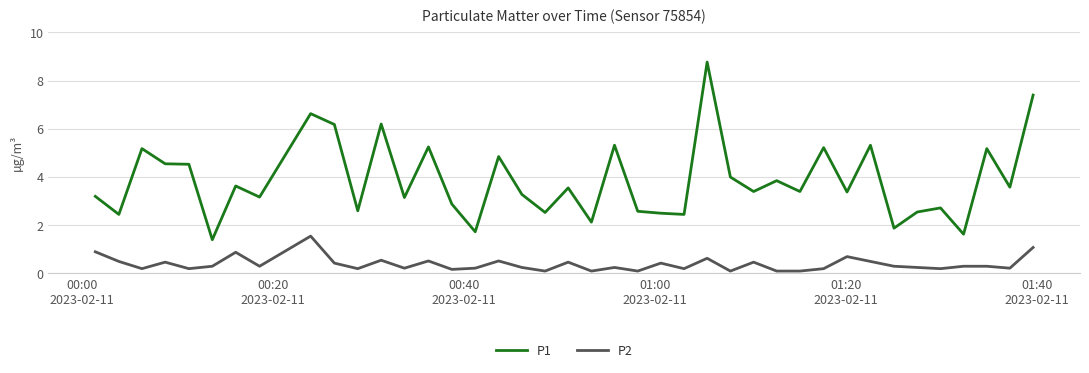

True or false: P1 and P2 cross at least once.

False